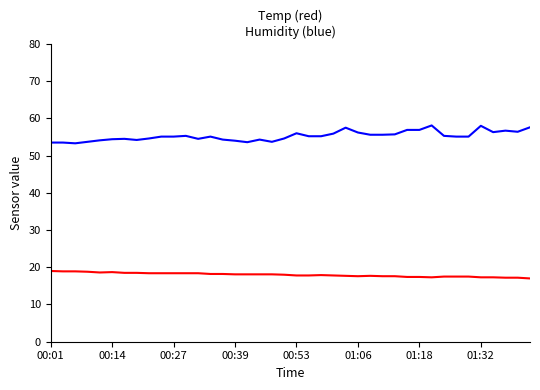

What is the minimum value shown in the chart?

17.0